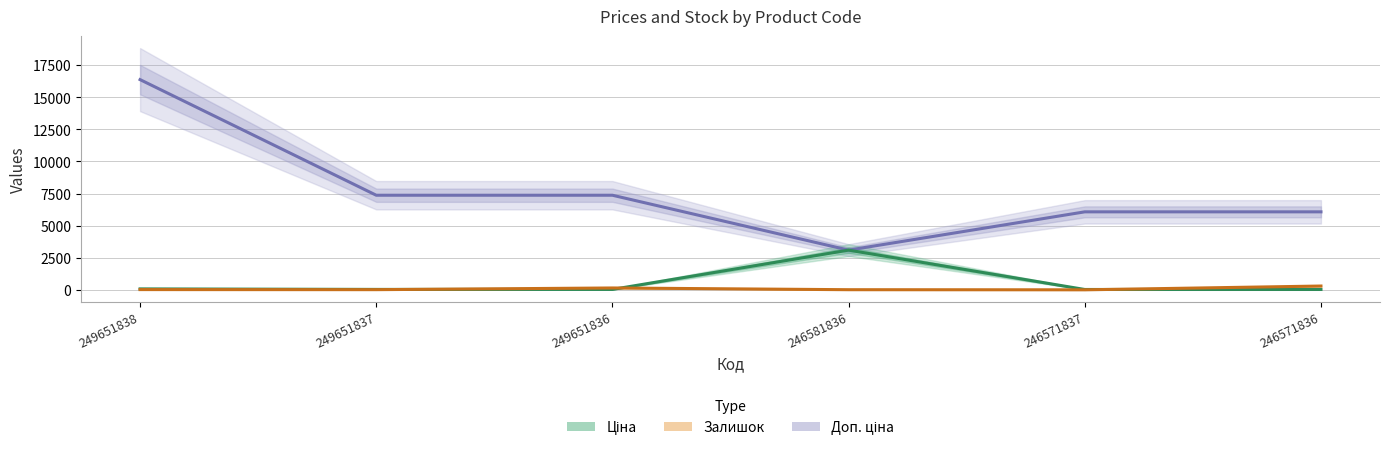

At which category does Залишок reach its first local peak?

249651836